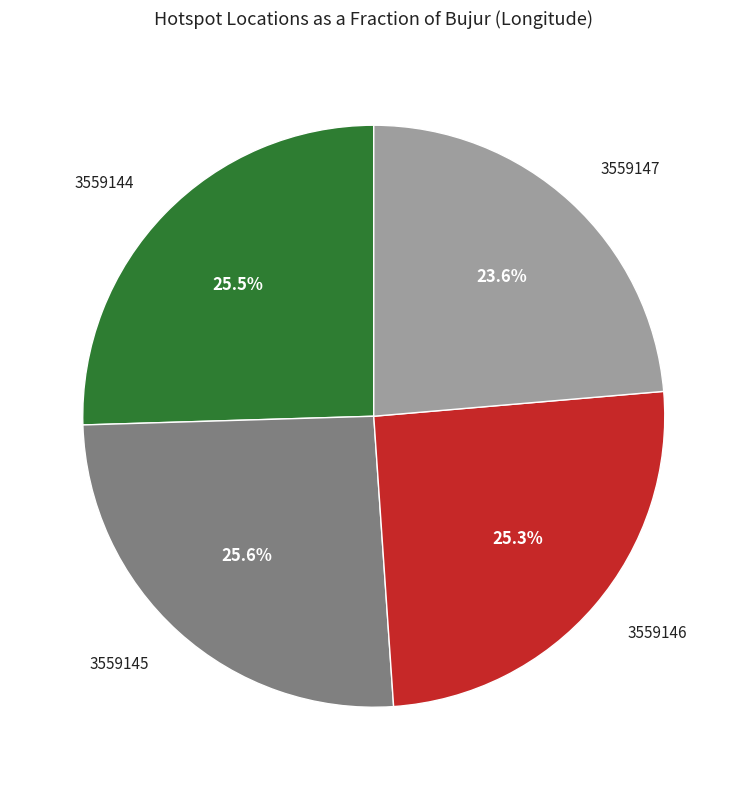

Does any single category account for the majority?

No